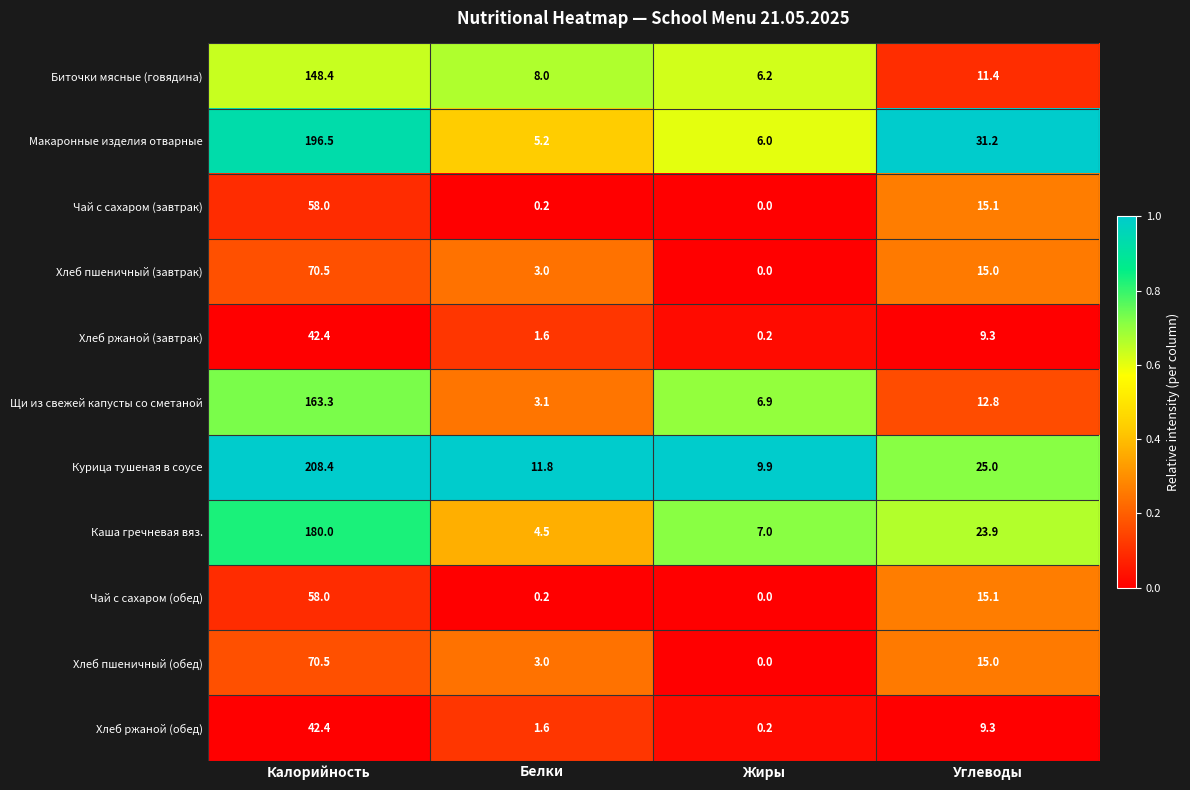

Where is Щи из свежей капусты со сметаной nearest to the value 83?

Углеводы